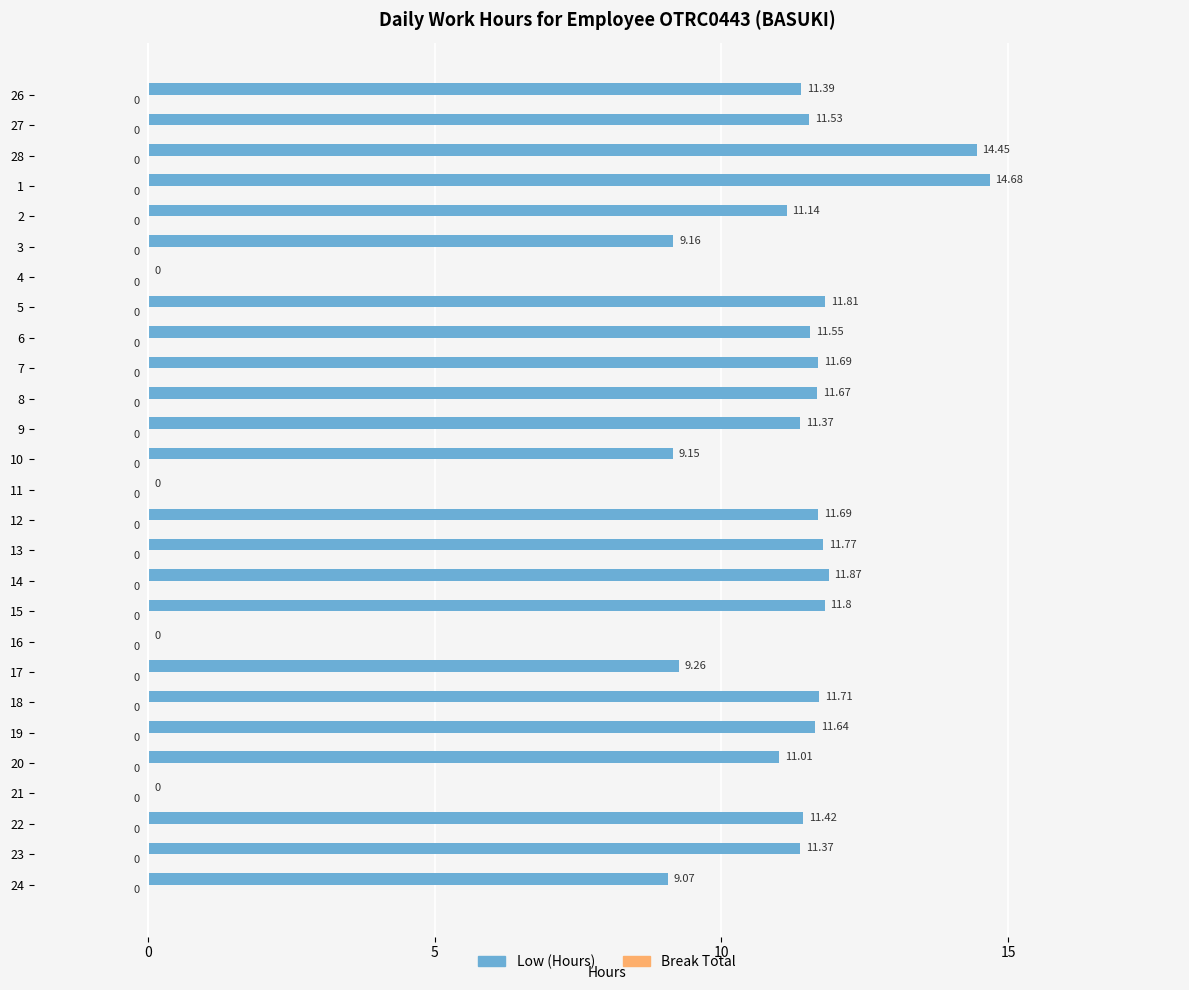

Approximately how many times larger is the value at 10 compared to 7?

0.8